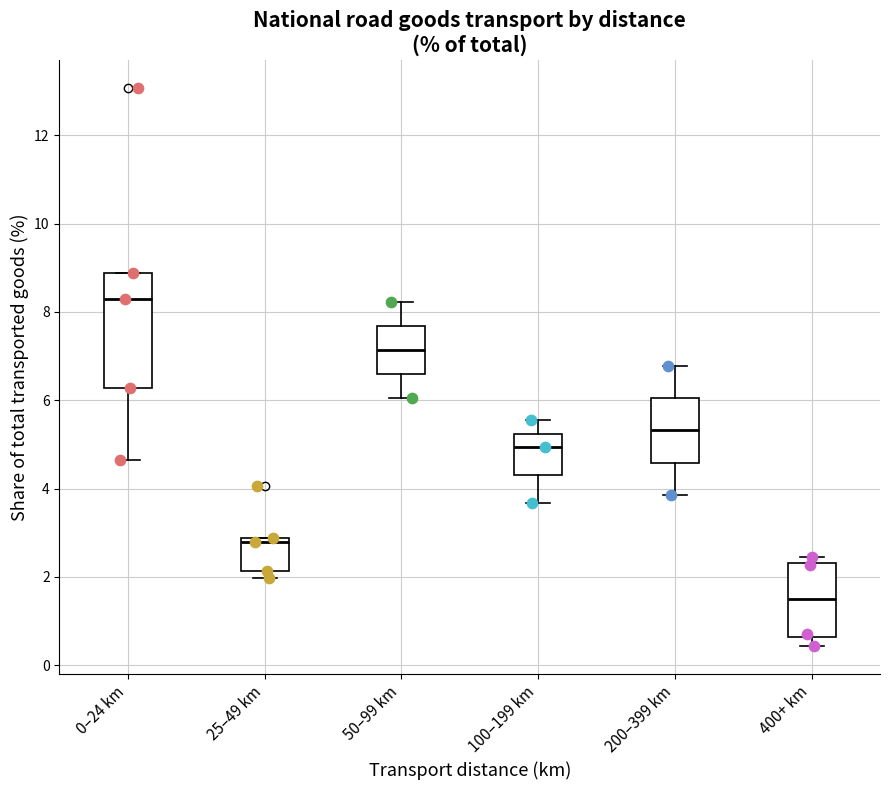

Reading left to right, read every box against the y-axis: the position of its median line, the range the box covers, and the ends of its whiskers. The values are not printed on the chart, so give them approximately, as read against the axis.

0–24 km: median 8.2, box 6.2 to 8.8, whiskers 4.6 to 8.8
25–49 km: median 2.8 (just below the box's upper edge), box 2.2 to 2.8, whiskers 2.0 to 2.8
50–99 km: median 7.2, box 6.6 to 7.6, whiskers 6.0 to 8.2
100–199 km: median 5.0, box 4.4 to 5.2, whiskers 3.6 to 5.6
200–399 km: median 5.4, box 4.6 to 6.0, whiskers 3.8 to 6.8
400+ km: median 1.4, box 0.6 to 2.4, whiskers 0.4 to 2.4 (just above the box's upper edge)